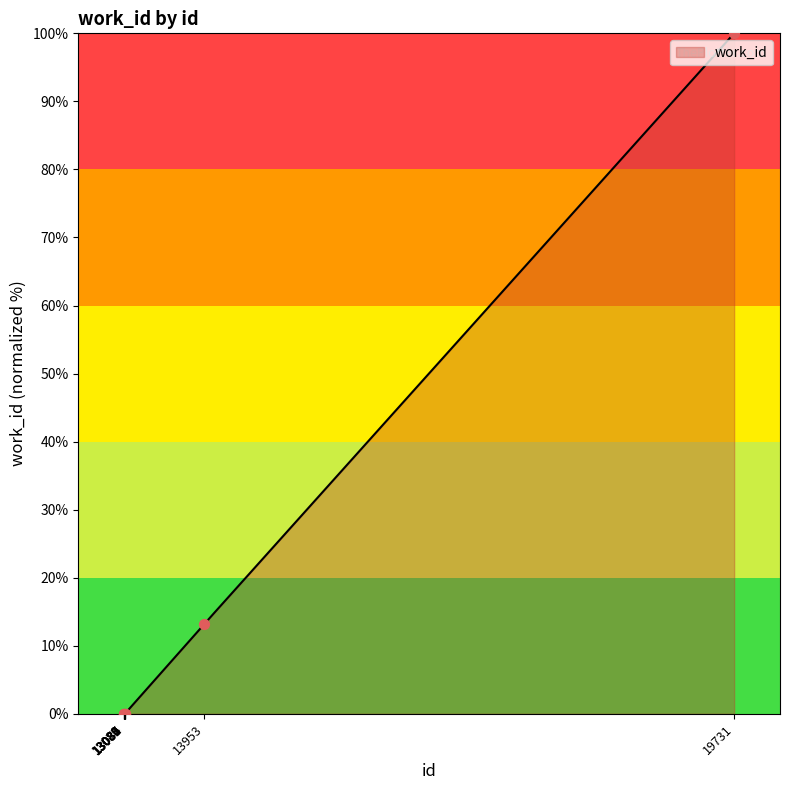

What is the change in value from 13084 to 13953?

+13.2